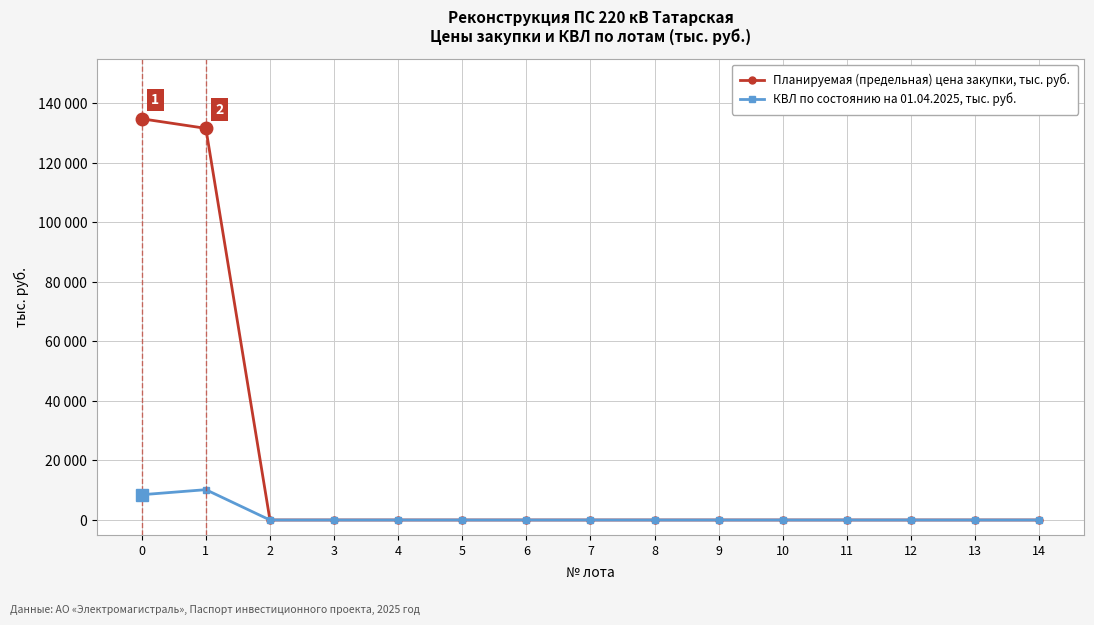

What are all the series names shown in the legend?

Планируемая (предельная) цена закупки, тыс. руб., КВЛ по состоянию на 01.04.2025, тыс. руб.